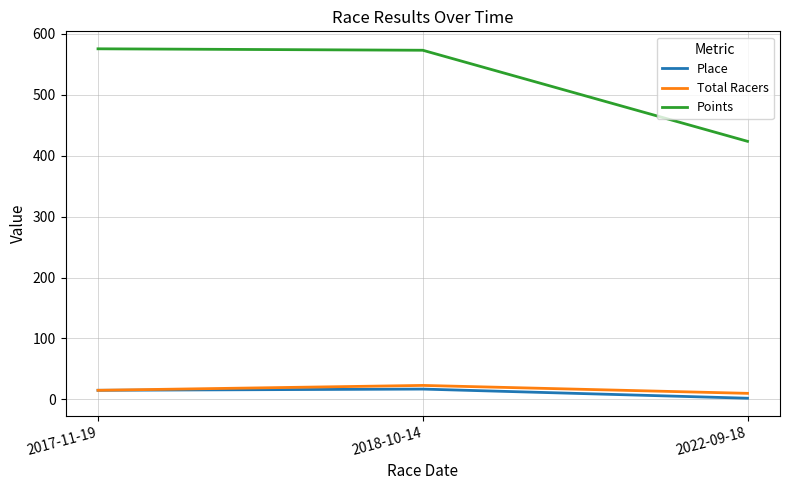

Is the value of Total Racers at 2018-10-14 greater than the value of Place at 2022-09-18?

Yes